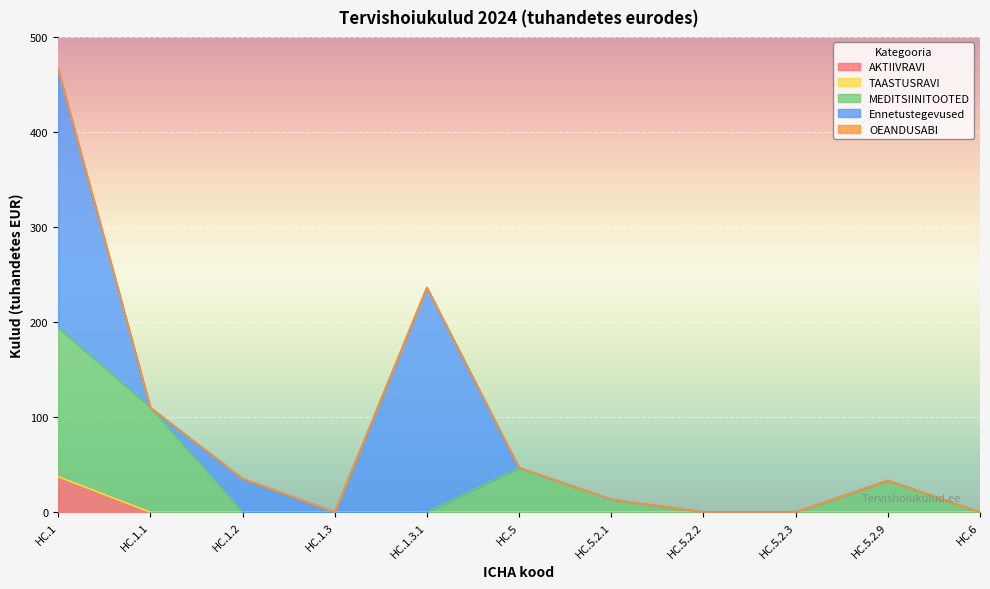

Reading left to right, what are all the values shown in this chart?

AKTIIVRAVI: 37.4	0.0	0.0	0.0	0.0	0.0	0.0	0.0	0.0	0.0	0.0
TAASTUSRAVI: 0.0	0.0	0.0	0.0	0.0	0.0	0.0	0.0	0.0	0.0	0.0
MEDITSIINITOOTED: 156.7	110.0	0.0	0.0	0.0	46.7	13.4	0.0	0.0	33.3	0.0
Ennetustegevused: 271.7	0.0	35.3	0.0	236.4	0.0	0.0	0.0	0.0	0.0	0.0
OEANDUSABI: 0.0	0.0	0.0	0.0	0.0	0.0	0.0	0.0	0.0	0.0	0.0